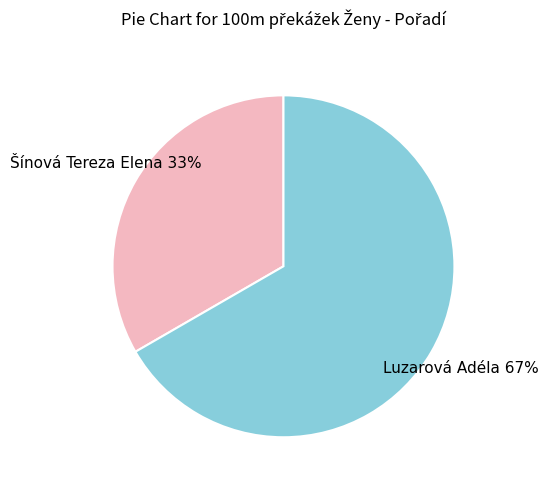

Does any single category account for the majority?

Yes